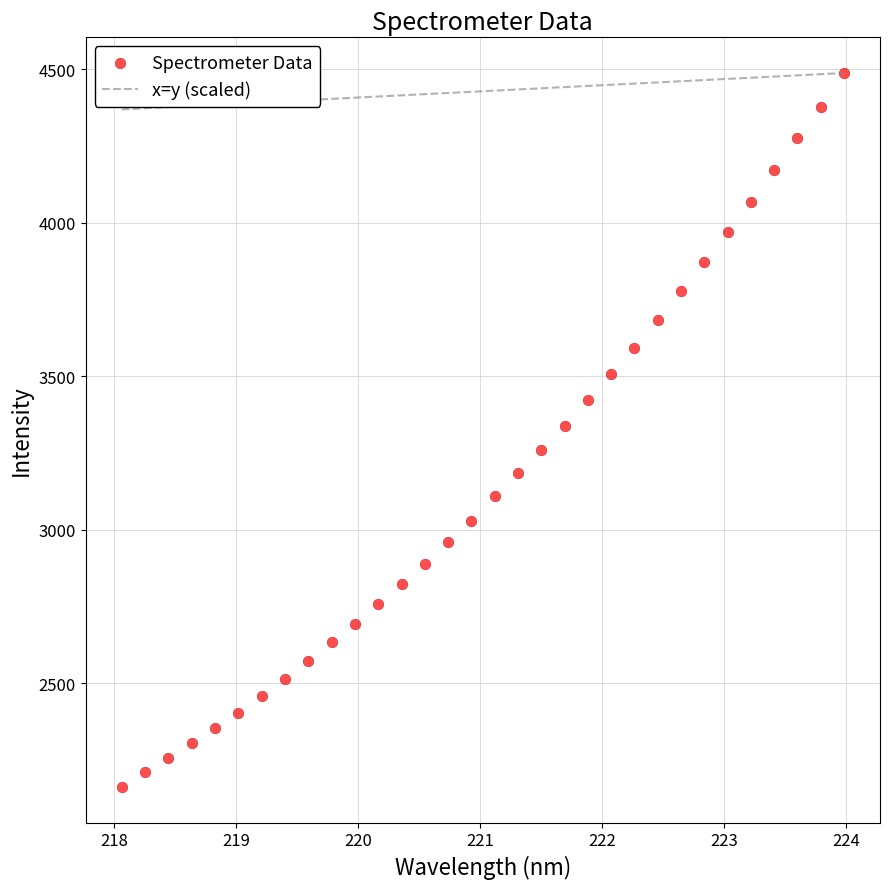

What is the range of X values (max minus min)?

5.9